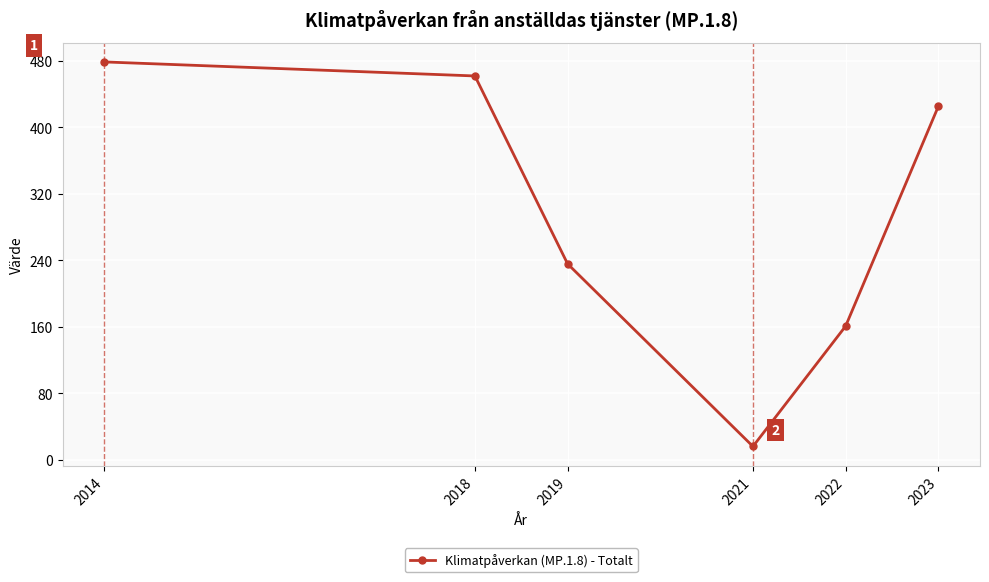

The chart shows a value of 239.0 at 2023. True or false?

False